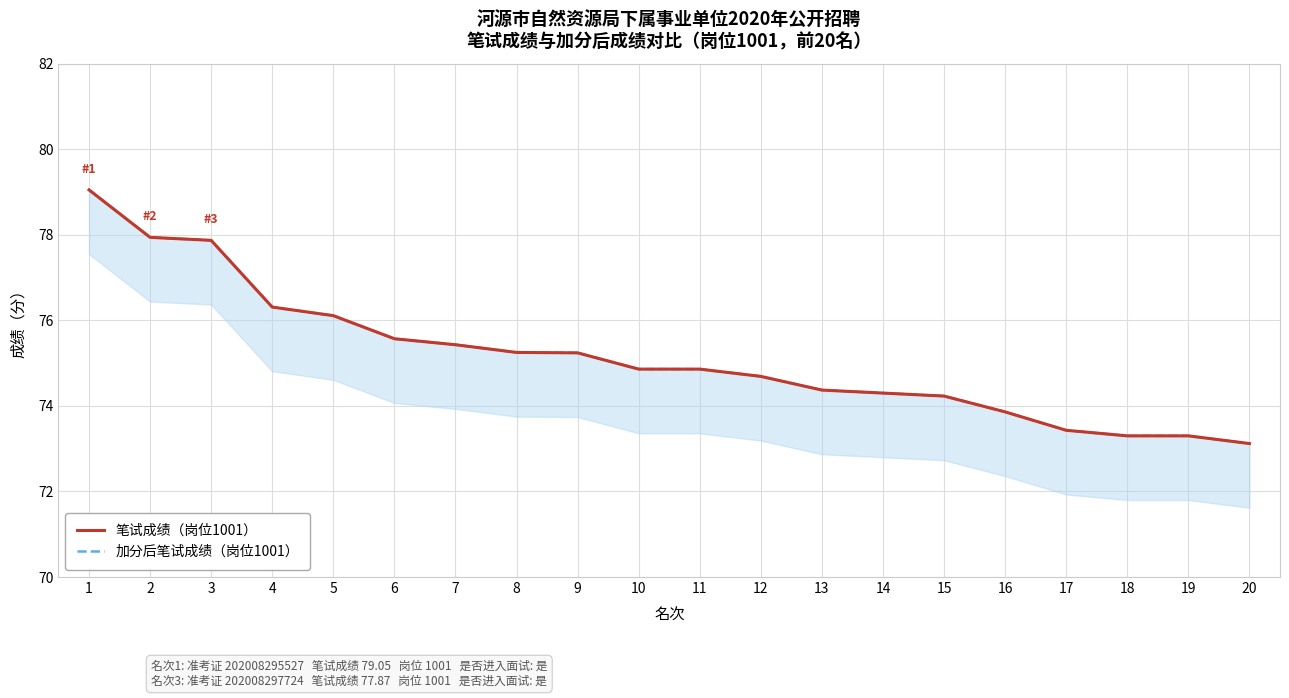

True or false: 笔试成绩（岗位1001） and 加分后笔试成绩（岗位1001） intersect in this chart.

False